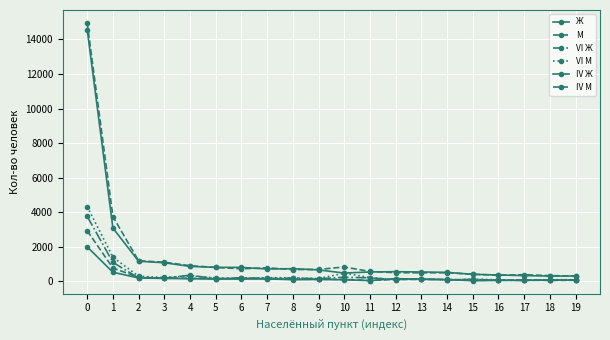

What is the value of the VI Ж point at the 20th from the left?

75